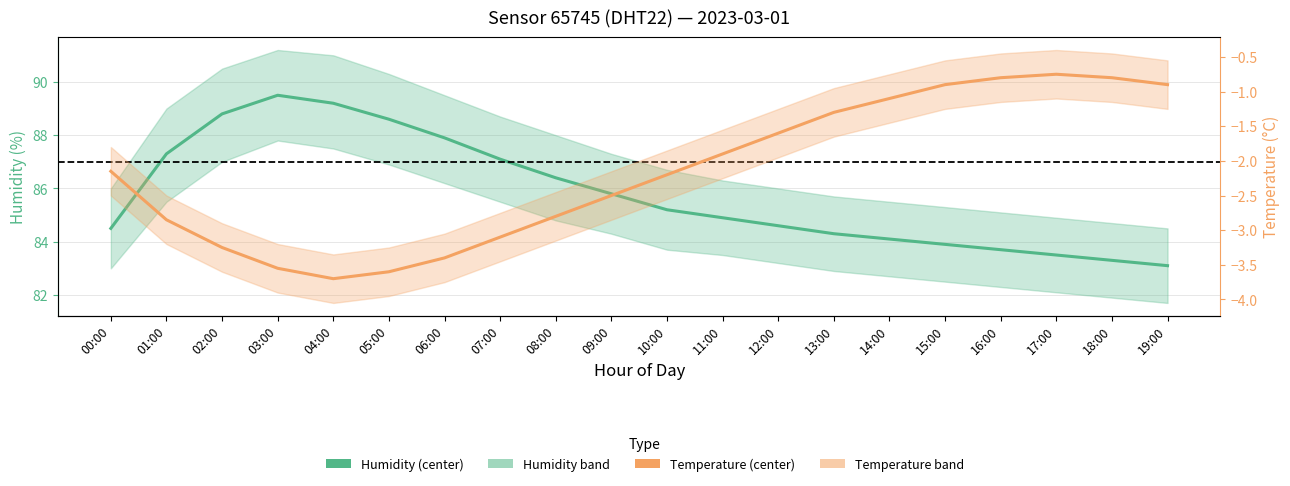

Rank the categories by Humidity (center) value from lowest to highest.

19:00, 18:00, 17:00, 16:00, 15:00, 14:00, 13:00, 00:00, 12:00, 11:00, 10:00, 09:00, 08:00, 07:00, 01:00, 06:00, 05:00, 02:00, 04:00, 03:00